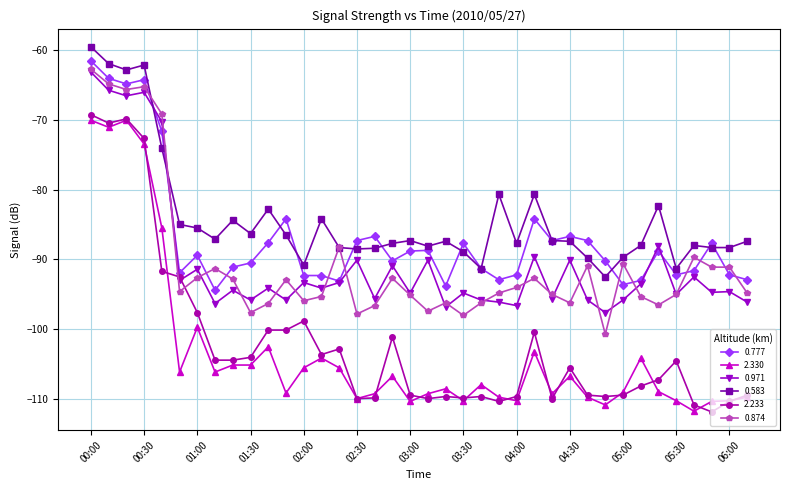

What is the value of the 2.330 point at the 16th from the left?

-109.9